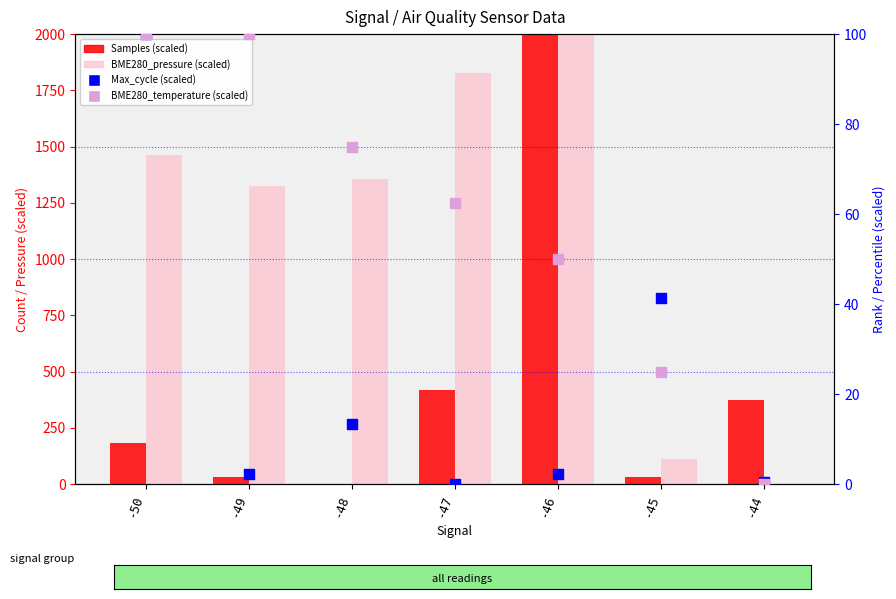

Which series contains the highest Y value?

Samples (scaled)